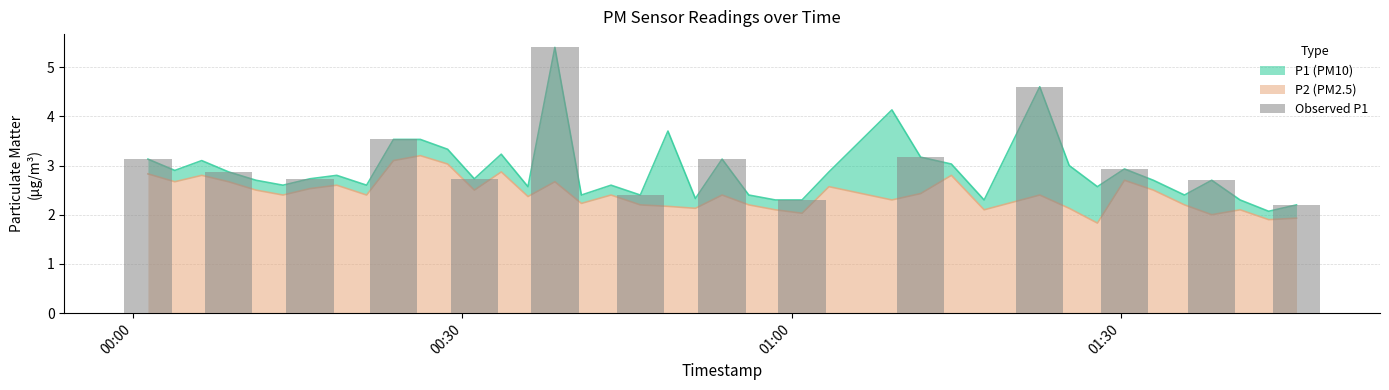

What is the greatest value displayed?

5.4